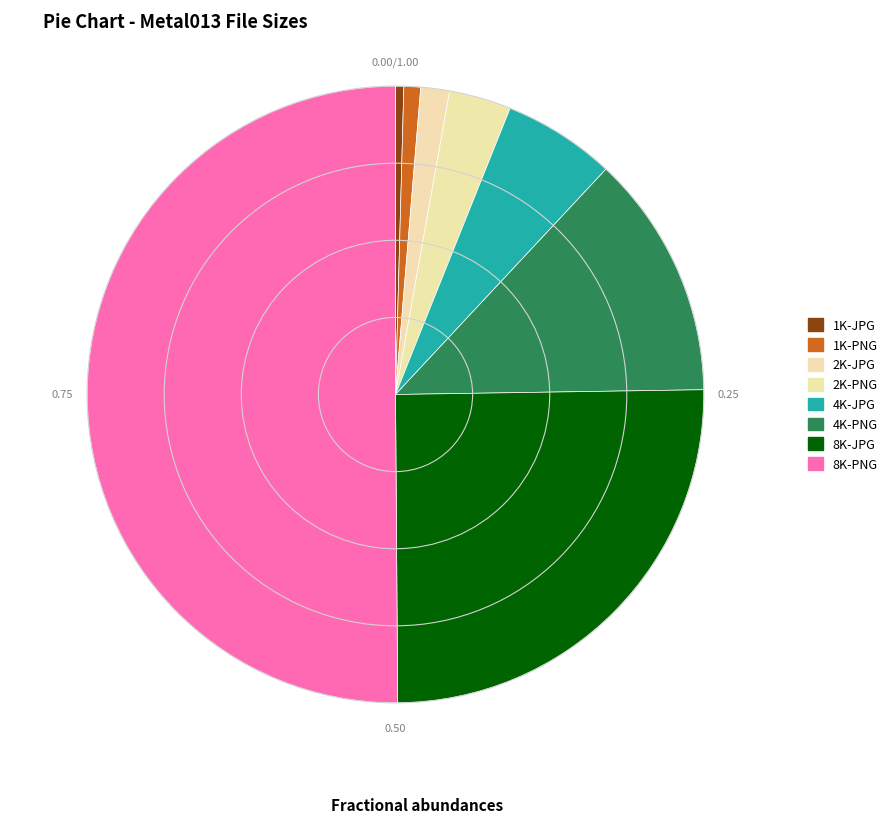

Combined, do 4K-PNG and 4K-JPG account for over 50%?

No